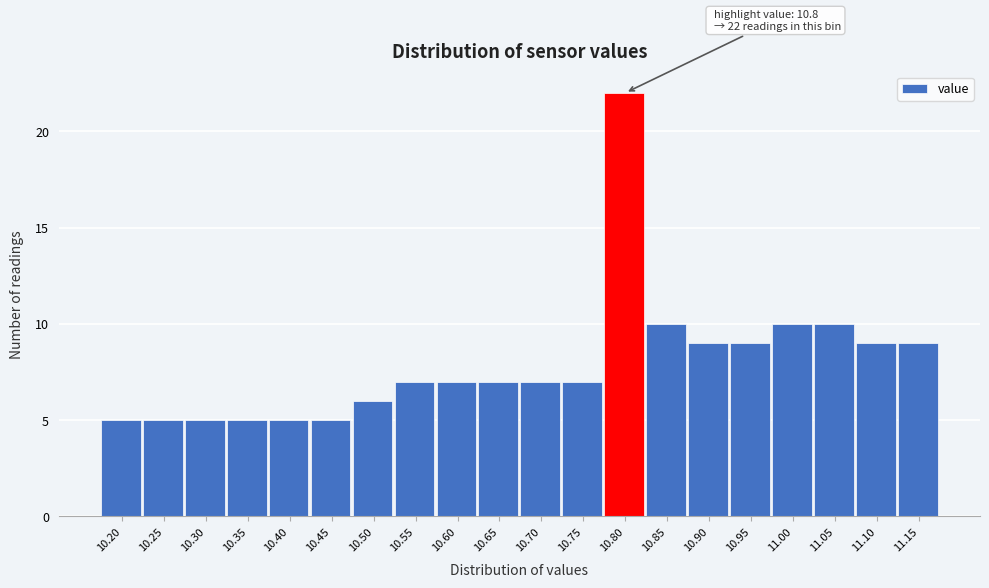

Reading left to right, list all the values displayed in this chart.

10.20=5	10.25=5	10.30=5	10.35=5	10.40=5	10.45=5	10.50=6	10.55=7	10.60=7	10.65=7	10.70=7	10.75=7	10.80=22	10.85=10	10.90=9	10.95=9	11.00=10	11.05=10	11.10=9	11.15=9